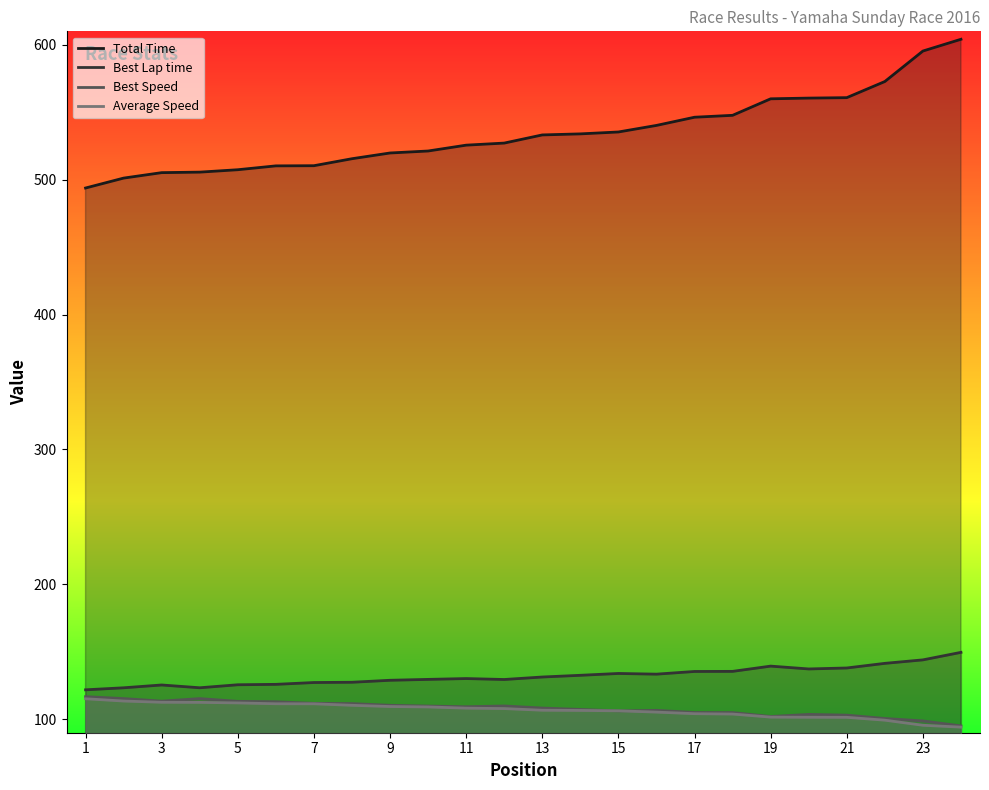

Between 17 and 19, which series saw the biggest shift?

Total Time